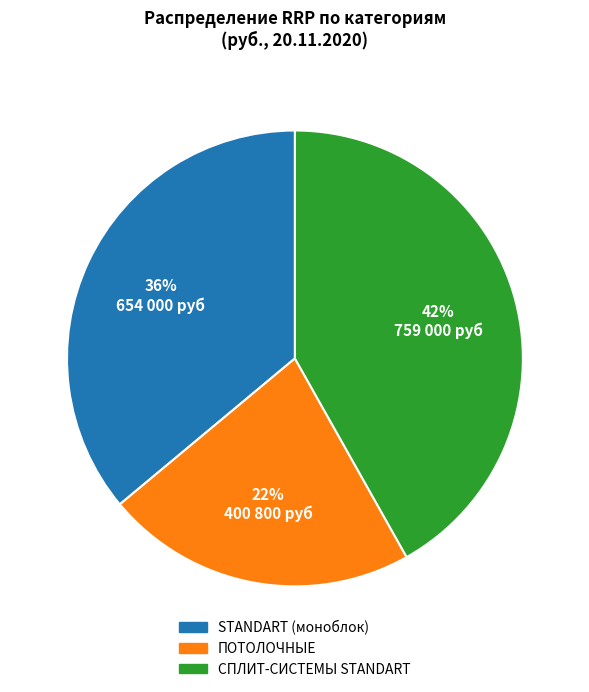

To the nearest percent, what is the difference between the largest and smallest slice percentages?

20%